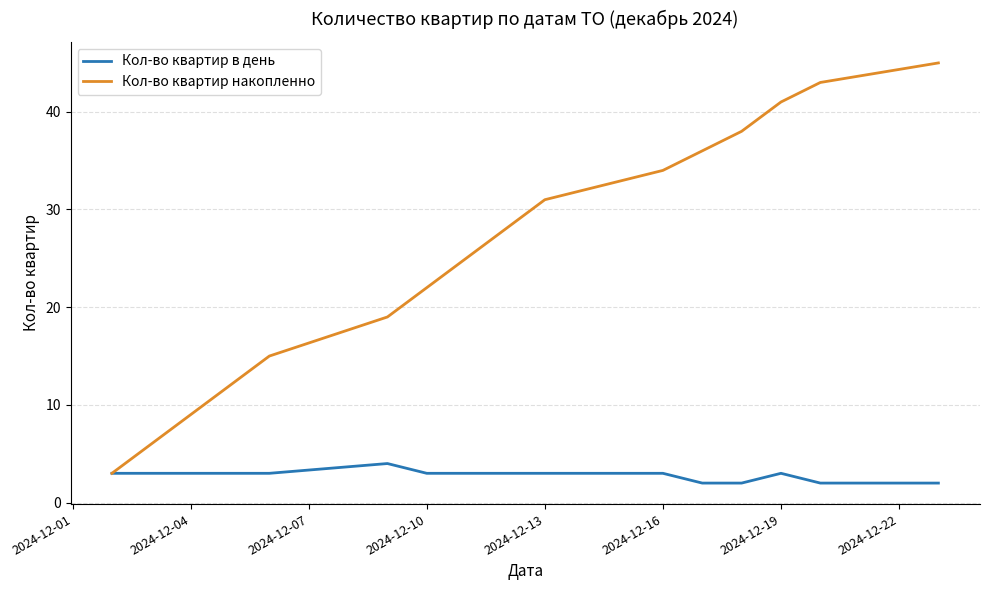

Which series has the largest total across all categories?

Кол-во квартир накопленно